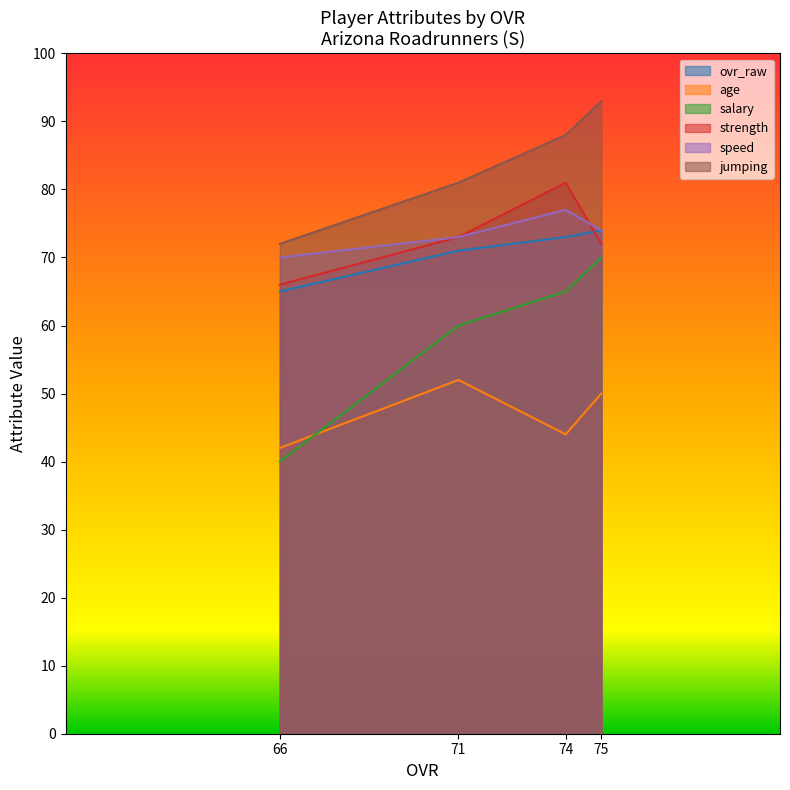

The value of salary at 66 is 40. True or false?

True